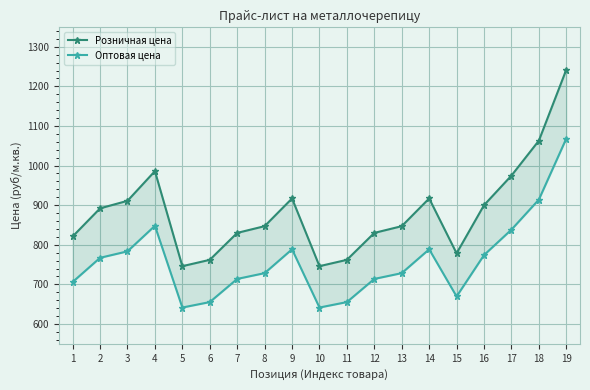

What is the total value across all series at 10?

1387.6